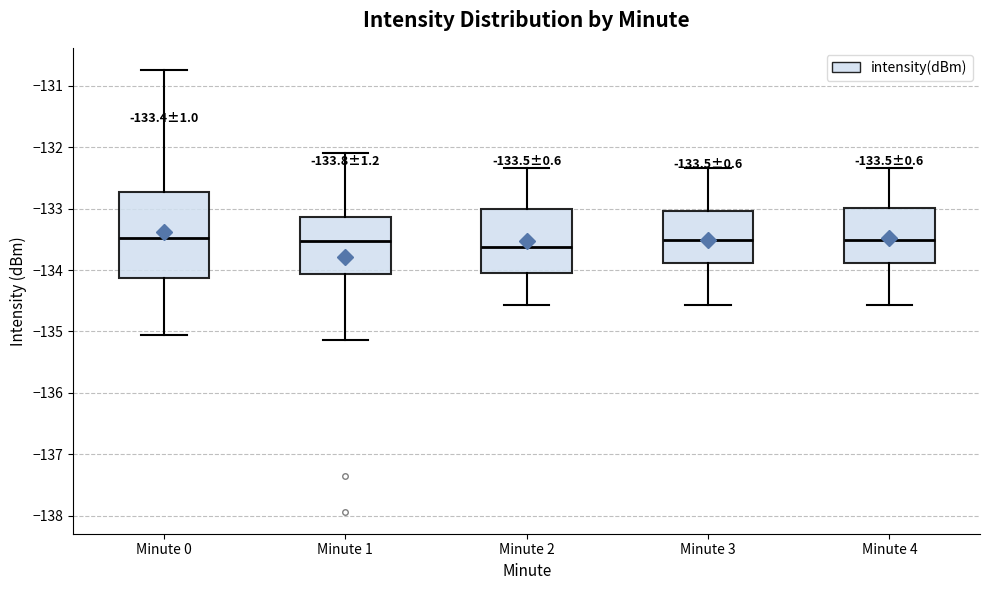

Which box is the tallest, from its lower edge to its upper edge?

Minute 0